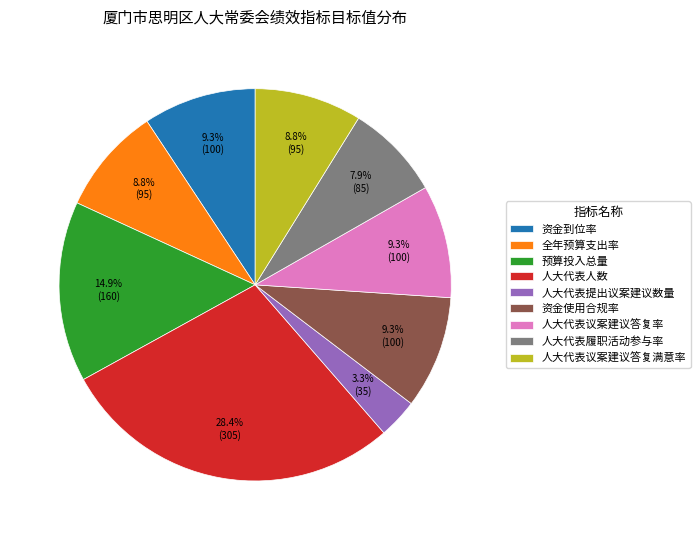

Which has a higher value, 人大代表提出议案建议数量 or 人大代表议案建议答复率?

人大代表议案建议答复率